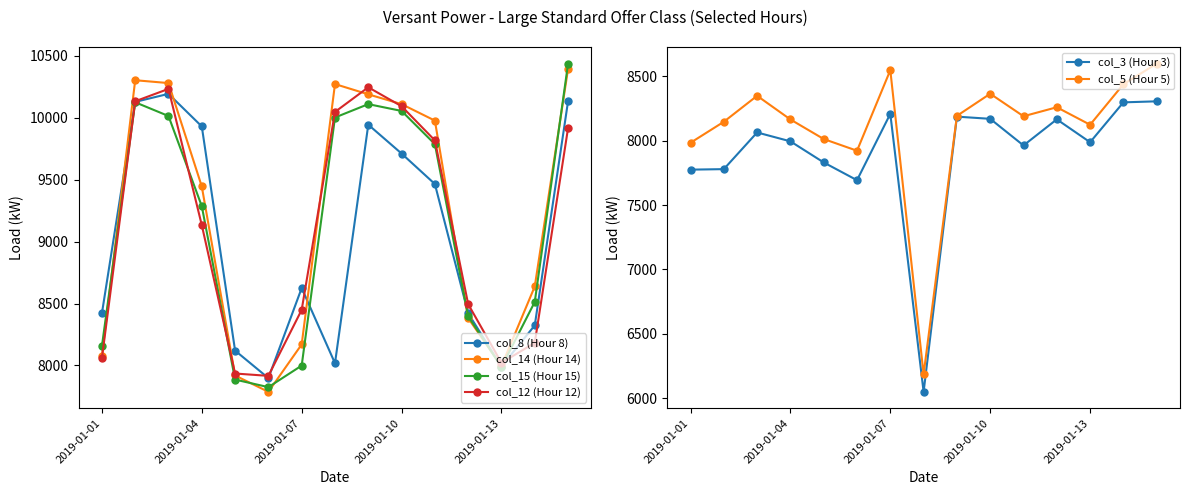

In col_12 (Hour 12), how many points are higher than both neighbors (excluding endpoints)?

2